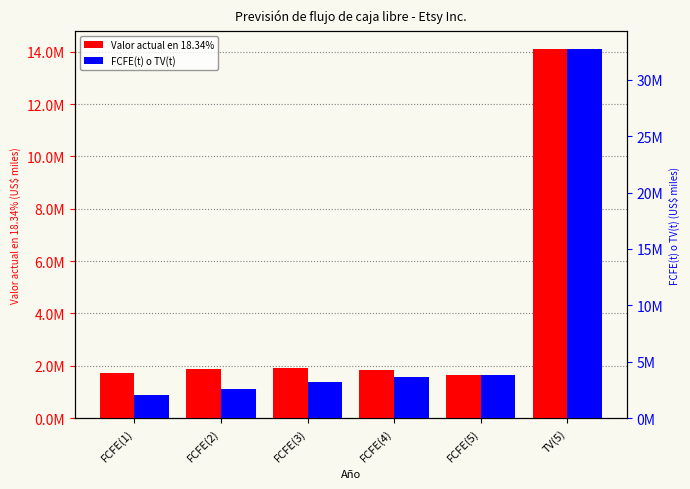

How many series are shown in this chart?

2